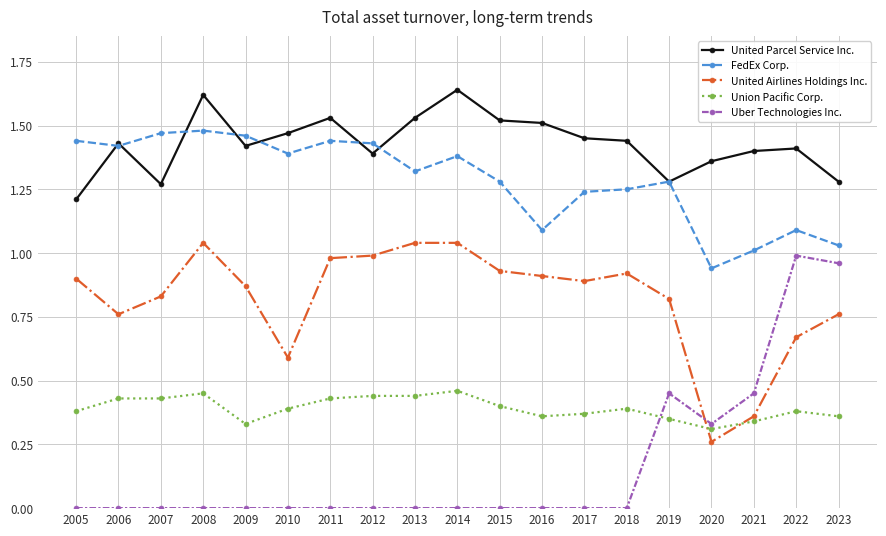

How many lines are shown in the chart?

5